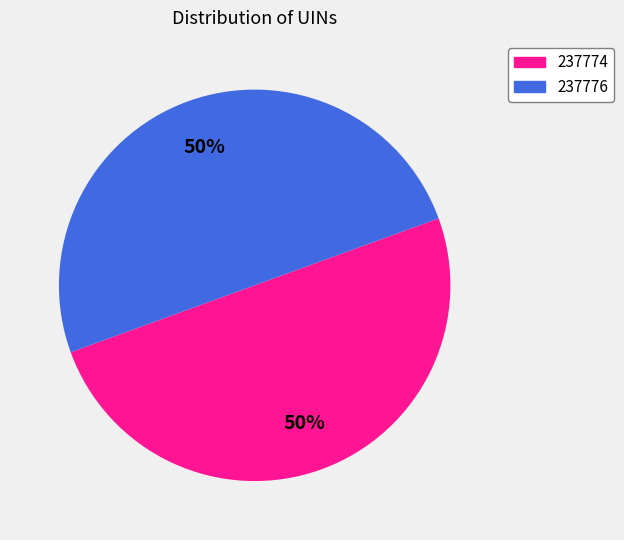

The 237776 slice represents 36% of the pie. True or false?

False